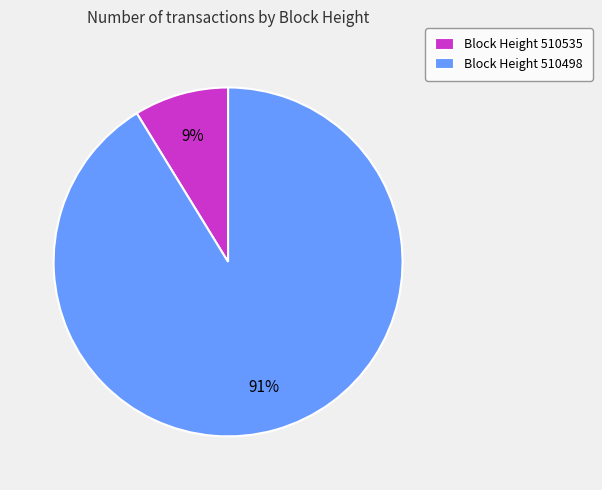

Which has a higher value, Block Height 510535 or Block Height 510498?

Block Height 510498